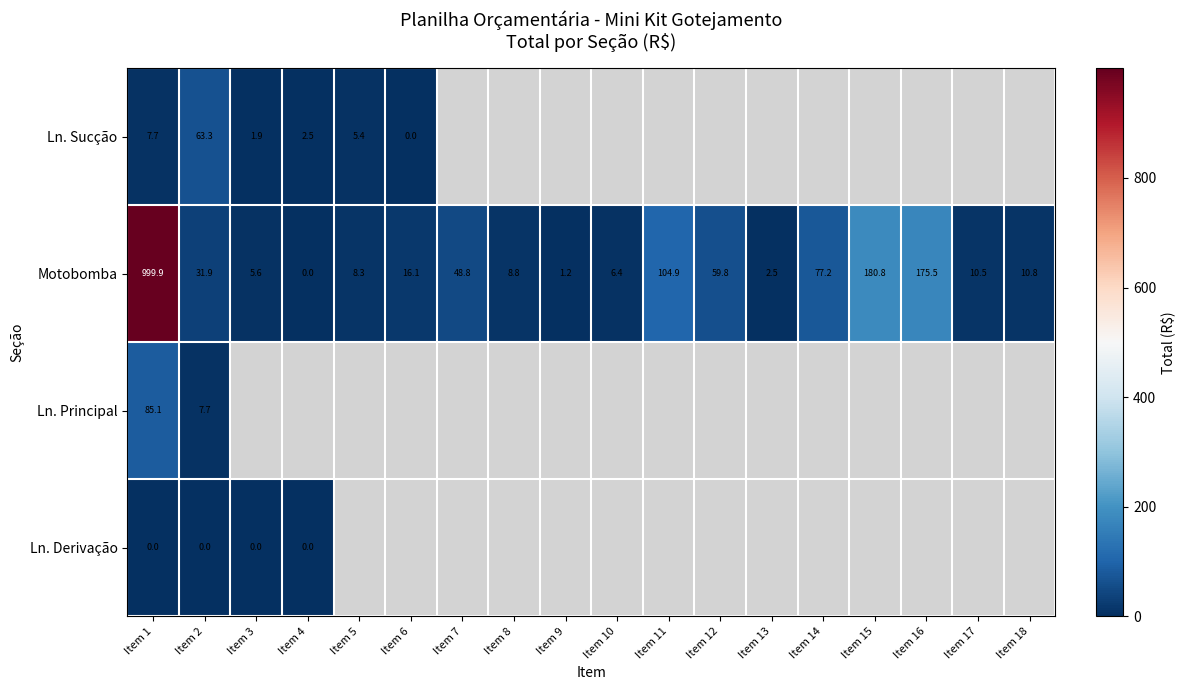

The value of Motobomba at Item 12 is 59.8. True or false?

True